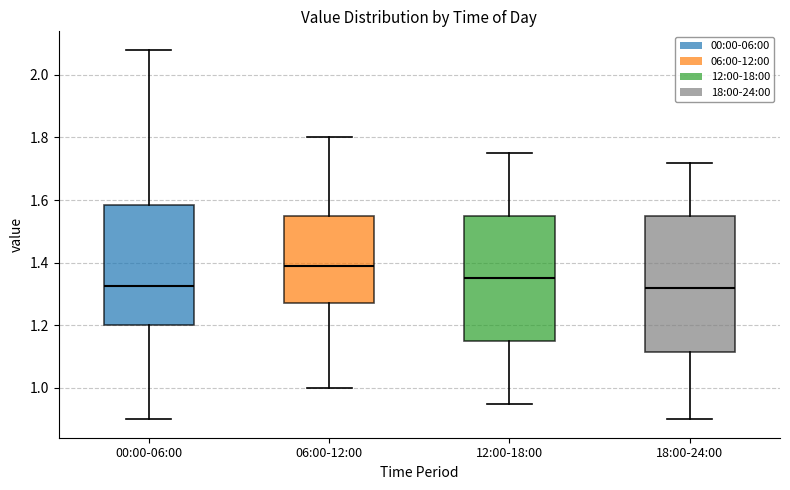

Where does the upper whisker of the box for 06:00-12:00 end on the y-axis? The values are not printed on the chart, so give them approximately, as read against the axis.

1.80